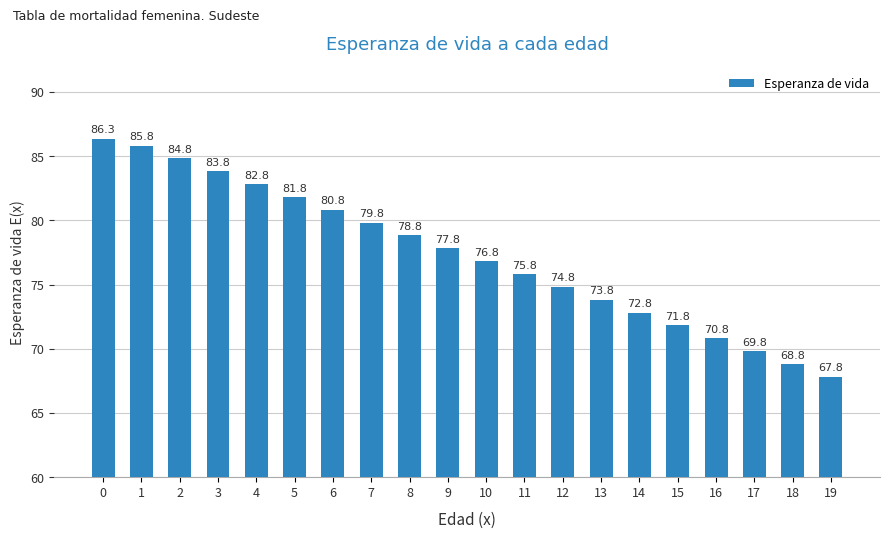

The chart shows a value of 39.9 at 18. True or false?

False